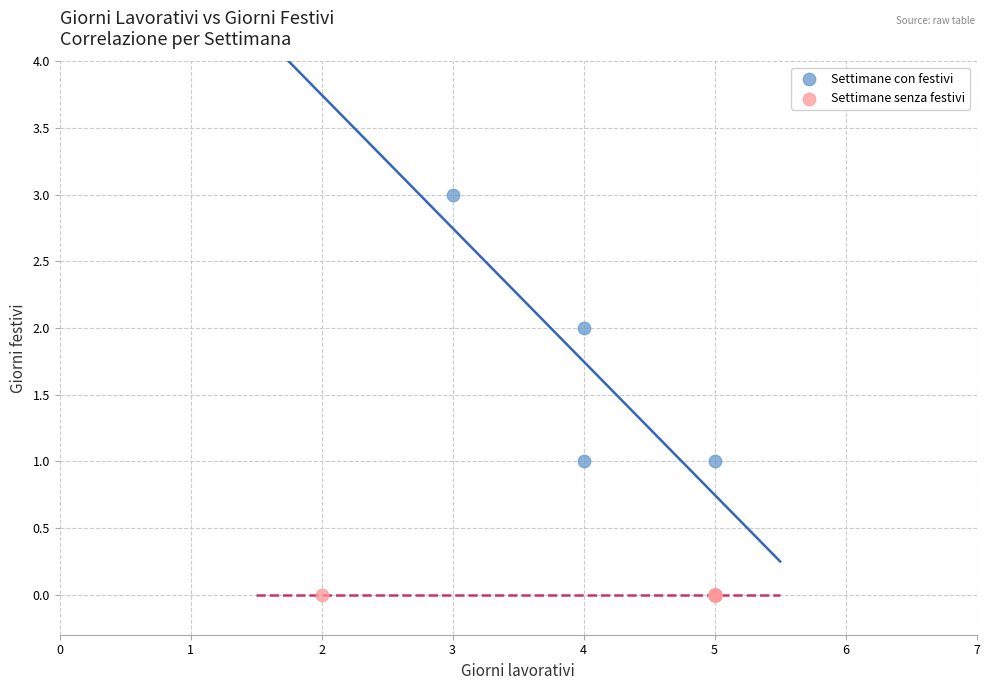

Which series reaches the minimum Y coordinate?

Settimane senza festivi